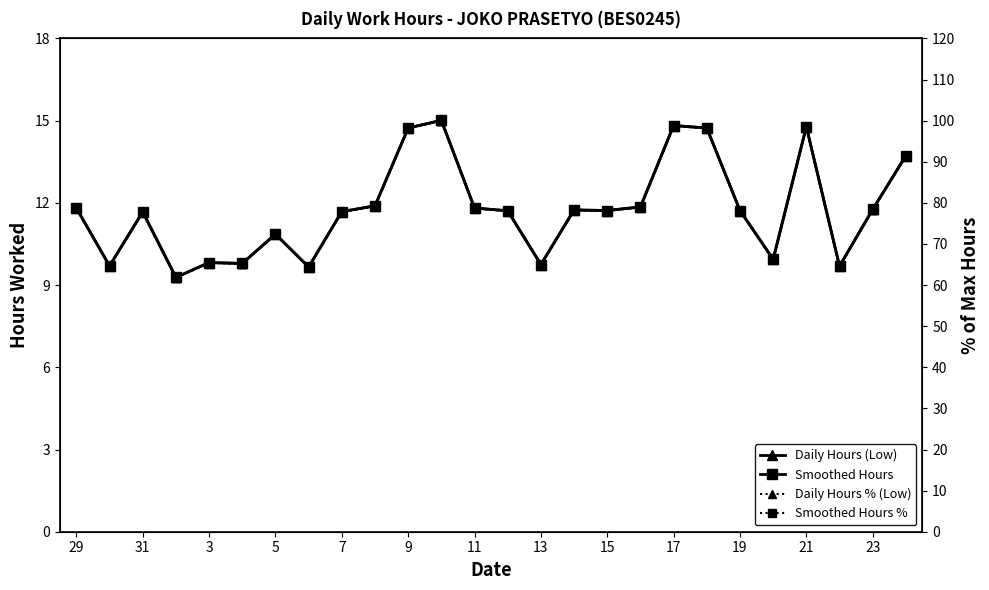

True or false: Smoothed Hours % and Daily Hours (Low) intersect in this chart.

False